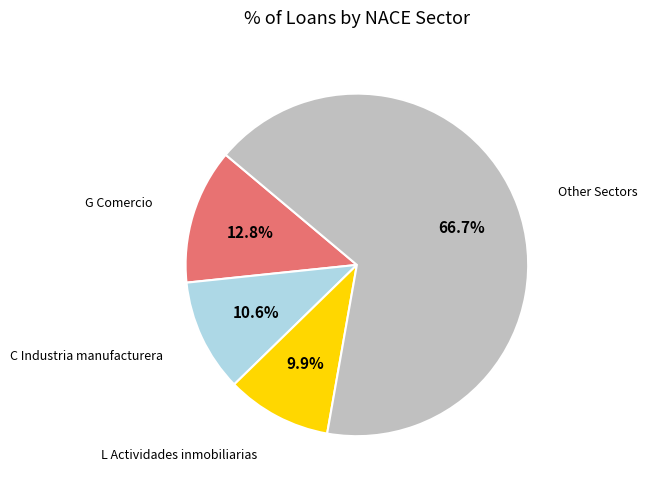

Is there any slice that represents more than half of the pie?

Yes